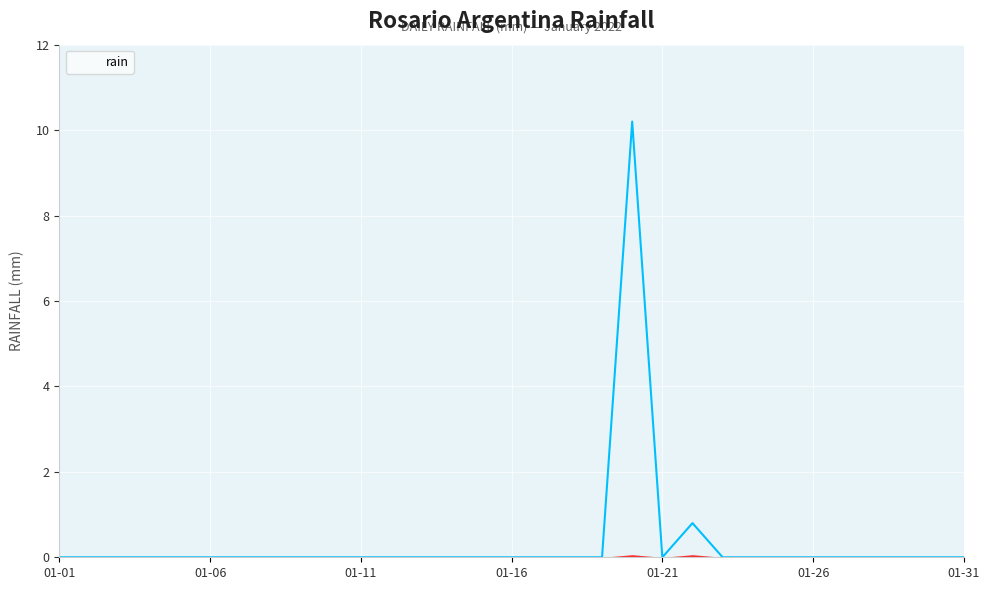

True or false: the data shows 0.0 at 2022-01-25.

True